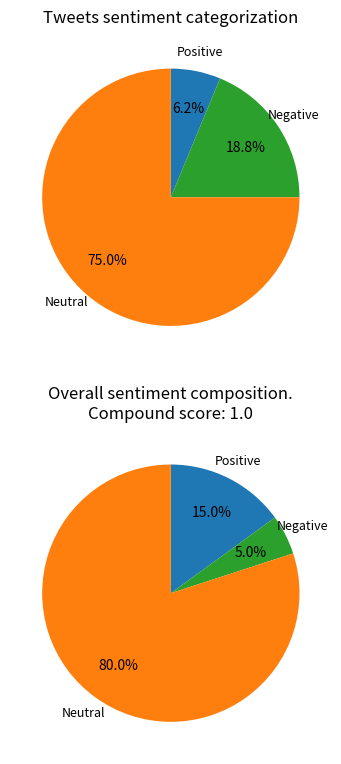

Rank the series by their maximum value, from lowest to highest.

values_top, values_bottom